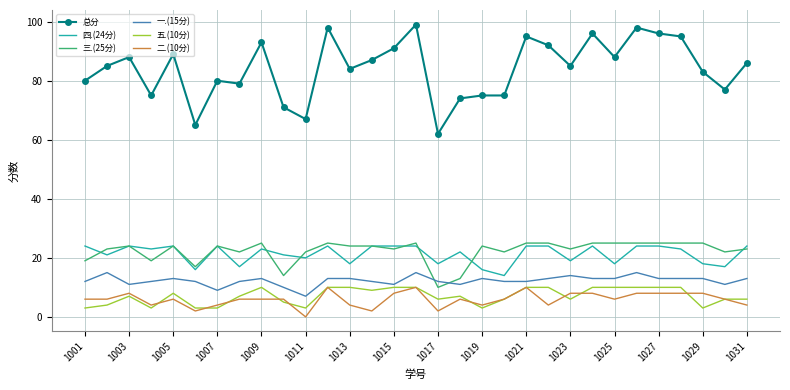

What is the average value of the 二.(10分) series?

6